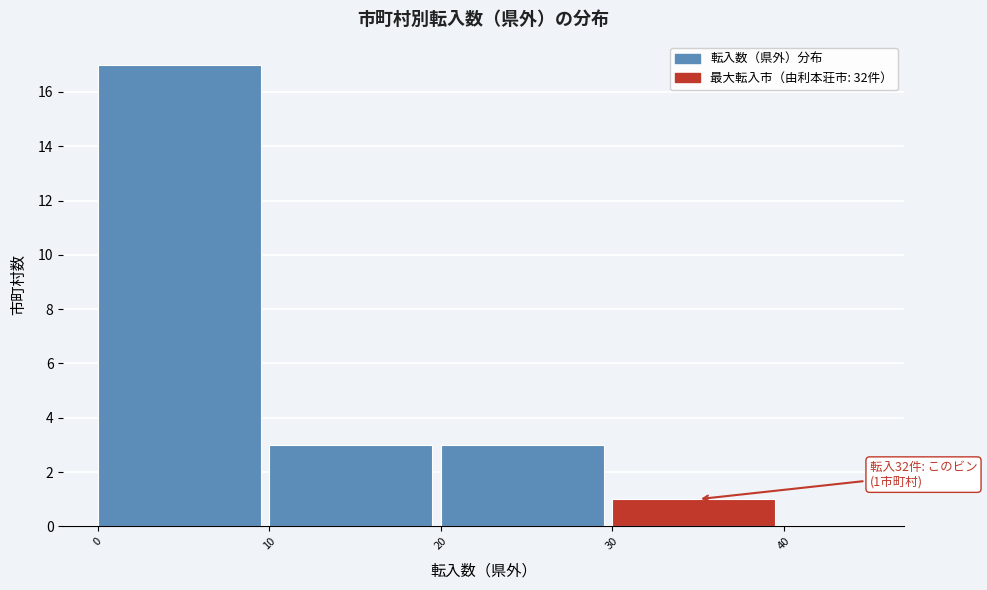

Which range on the x-axis has the tallest bar?

0 to 10